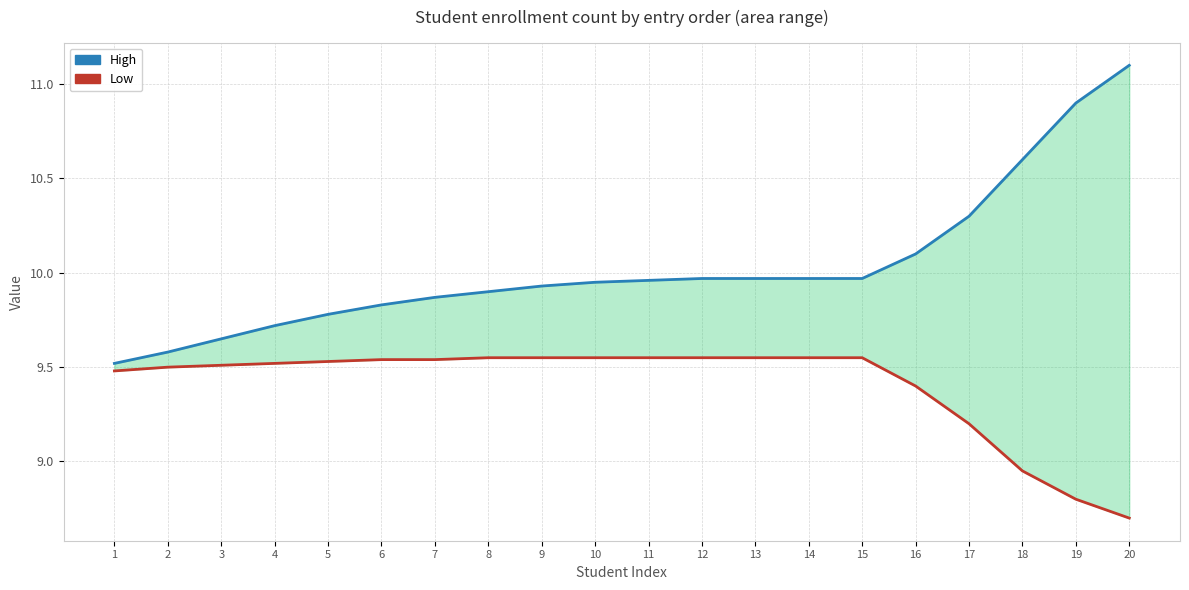

Reading left to right, extract all data points from this chart.

High: 1=9.5	2=9.6	3=9.7	4=9.7	5=9.8	6=9.8	7=9.9	8=9.9	9=9.9	10=9.9	11=10.0	12=10.0	13=10.0	14=10.0	15=10.0	16=10.1	17=10.3	18=10.6	19=10.9	20=11.1
Low: 1=9.5	2=9.5	3=9.5	4=9.5	5=9.5	6=9.5	7=9.5	8=9.6	9=9.6	10=9.6	11=9.6	12=9.6	13=9.6	14=9.6	15=9.6	16=9.4	17=9.2	18=8.9	19=8.8	20=8.7